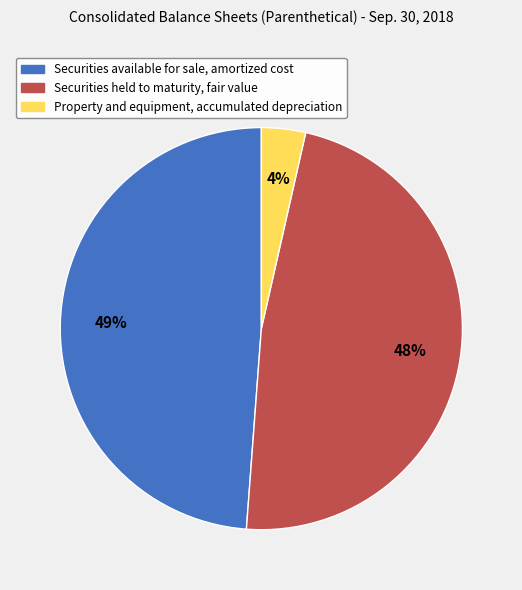

The Property and equipment, accumulated depreciation slice represents 4% of the pie. True or false?

True